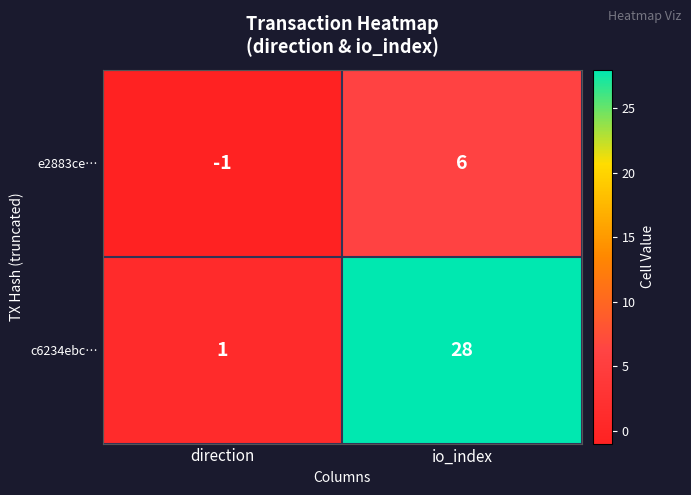

Which series has the largest total across all categories?

c6234ebc…